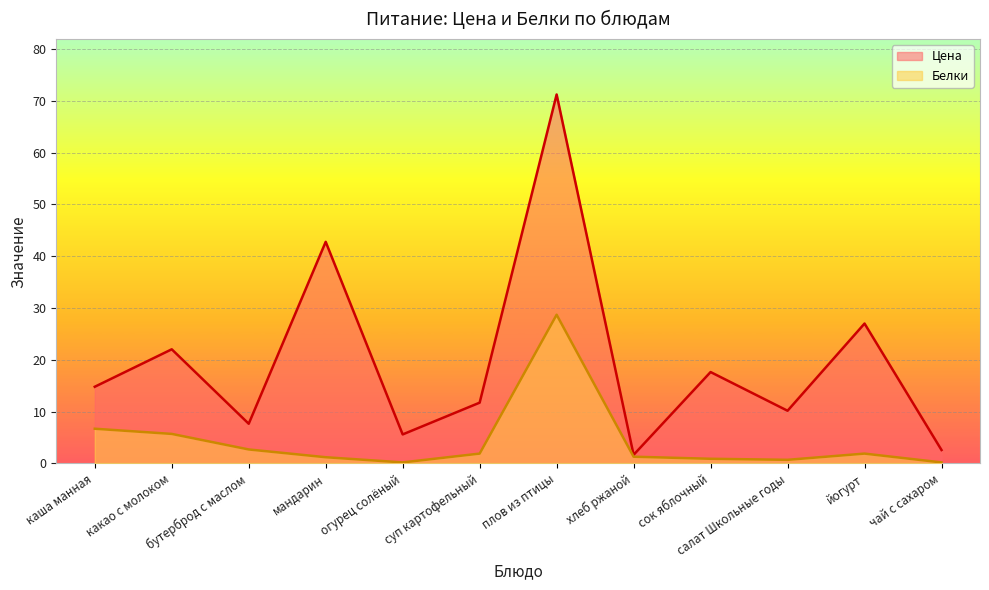

The value of Цена at сок яблочный is 6.1. True or false?

False